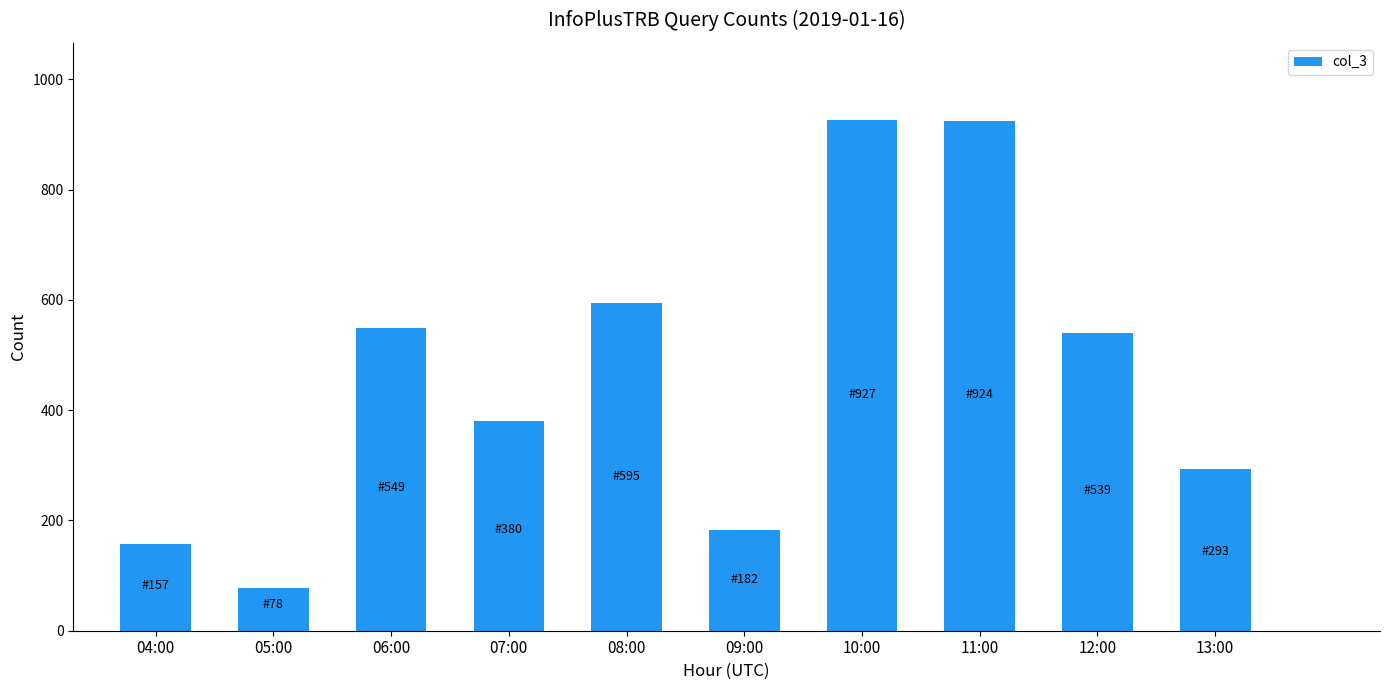

Read the value at 07:00, to the nearest 50.

400